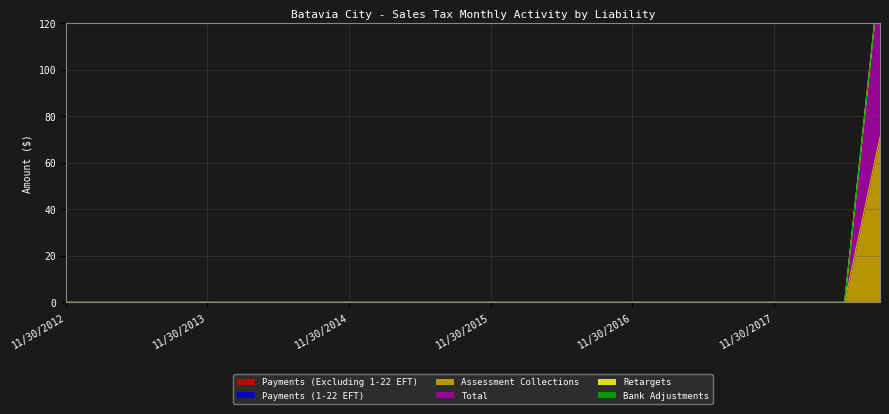

Which category has the lowest value in the Retargets series?

11/30/2012